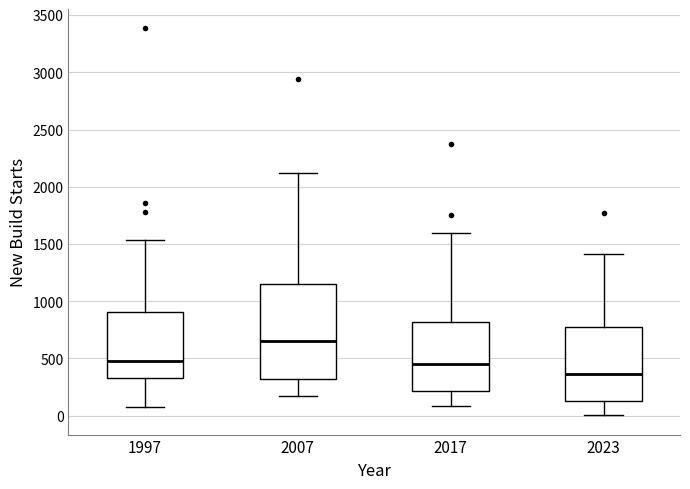

Reading left to right, read every box against the y-axis: the position of its median line, the range the box covers, and the ends of its whiskers. The values are not printed on the chart, so give them approximately, as read against the axis.

1997: median 500, box 350 to 900, whiskers 100 to 1550
2007: median 650, box 300 to 1150, whiskers 150 to 2100
2017: median 450, box 200 to 800, whiskers 100 to 1600
2023: median 350, box 150 to 800, whiskers 0 to 1400